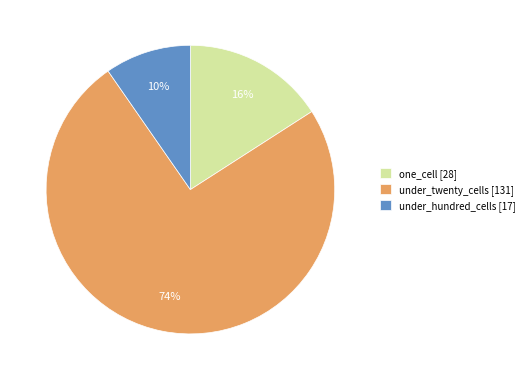

To the nearest percent, what percentage of the pie is under_twenty_cells [131]?

74%